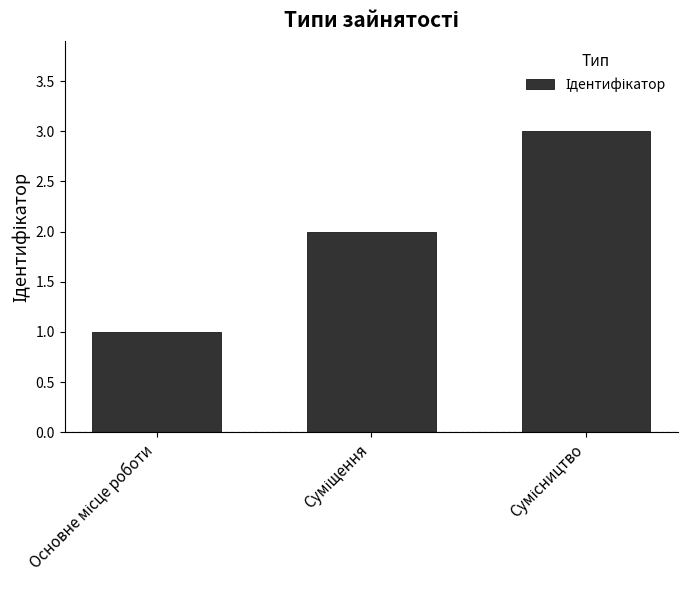

What is the greatest value displayed?

3